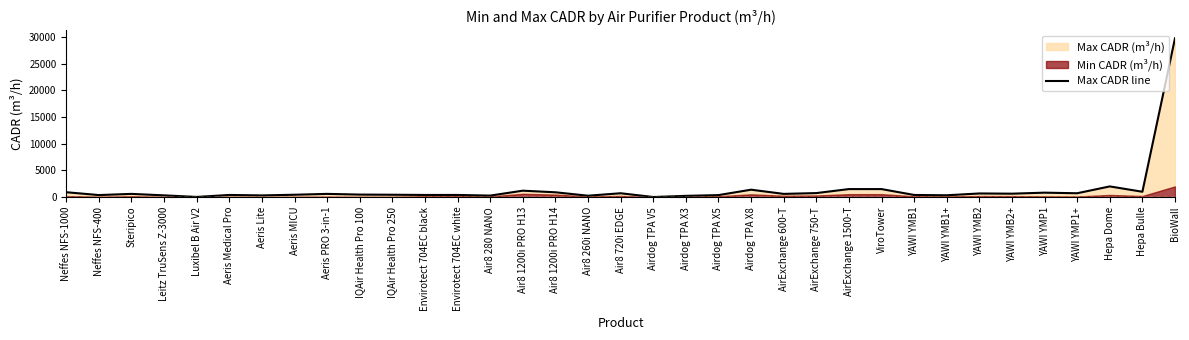

Which has a higher value, AirExchange 1500-T or Neffes NFS-400?

AirExchange 1500-T